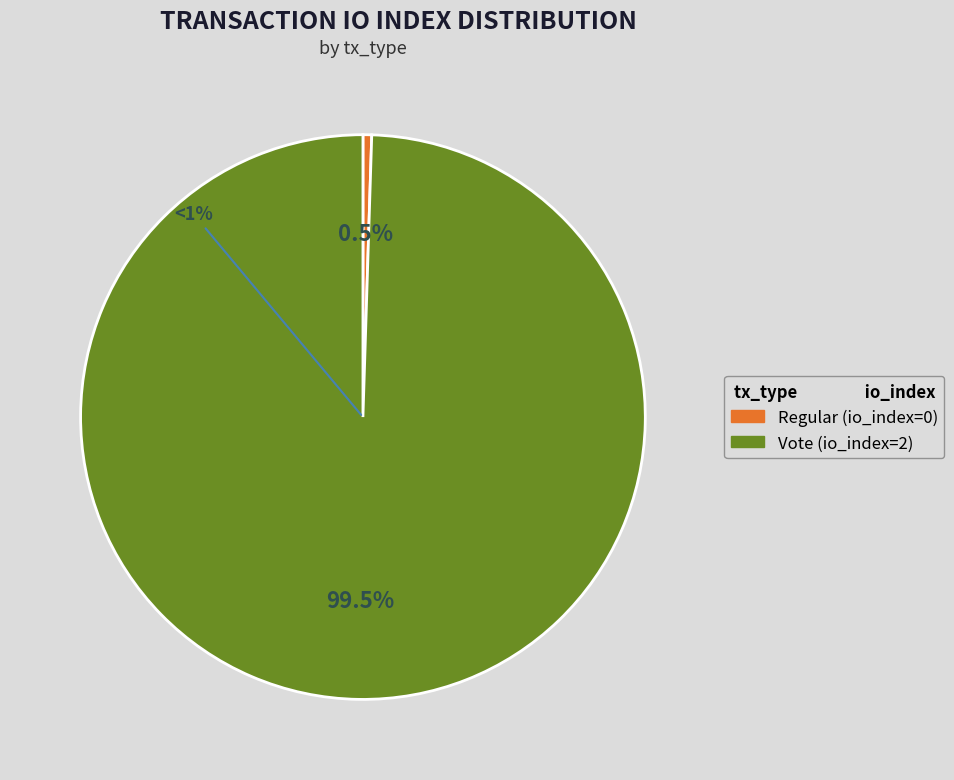

To the nearest percent, what percentage of the pie is Vote (io_index=2)?

100%